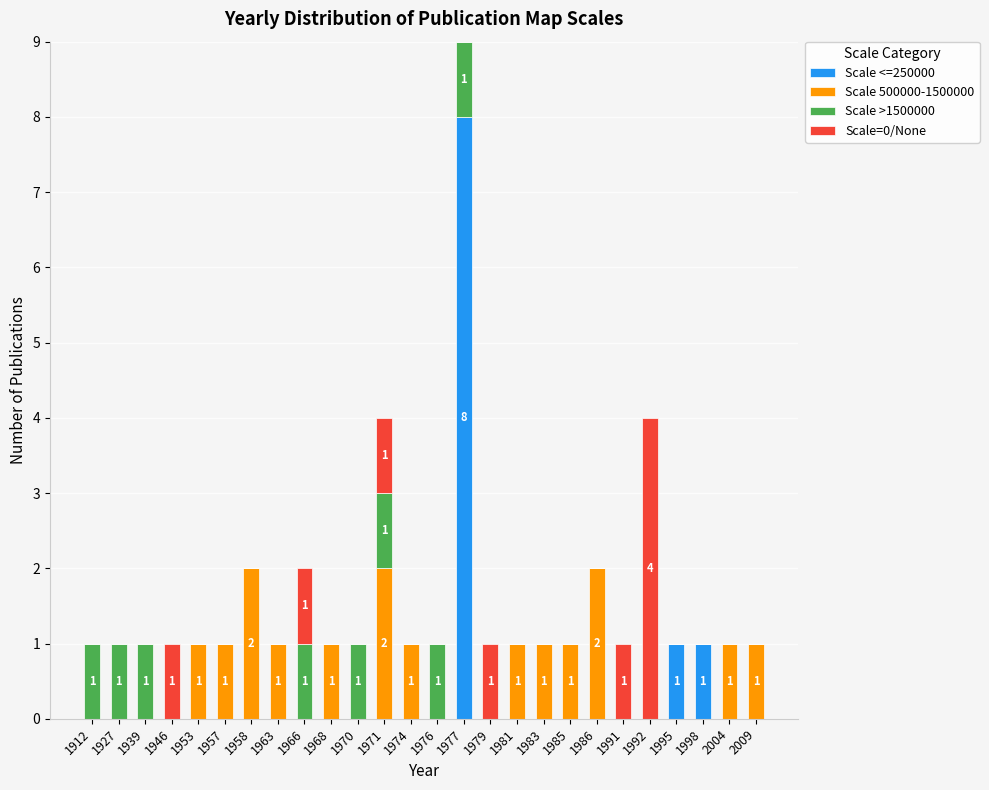

True or false: Scale <=250000 has a value of 1 at 1998.

True